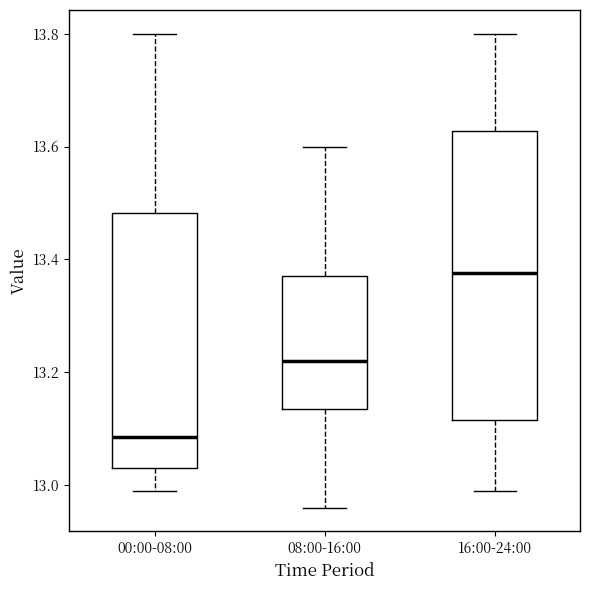

Reading left to right, read every box against the y-axis: the position of its median line, the range the box covers, and the ends of its whiskers. The values are not printed on the chart, so give them approximately, as read against the axis.

00:00-08:00: median 13.08, box 13.04 to 13.48, whiskers 13.00 to 13.80
08:00-16:00: median 13.22, box 13.14 to 13.38, whiskers 12.96 to 13.60
16:00-24:00: median 13.38, box 13.12 to 13.62, whiskers 13.00 to 13.80